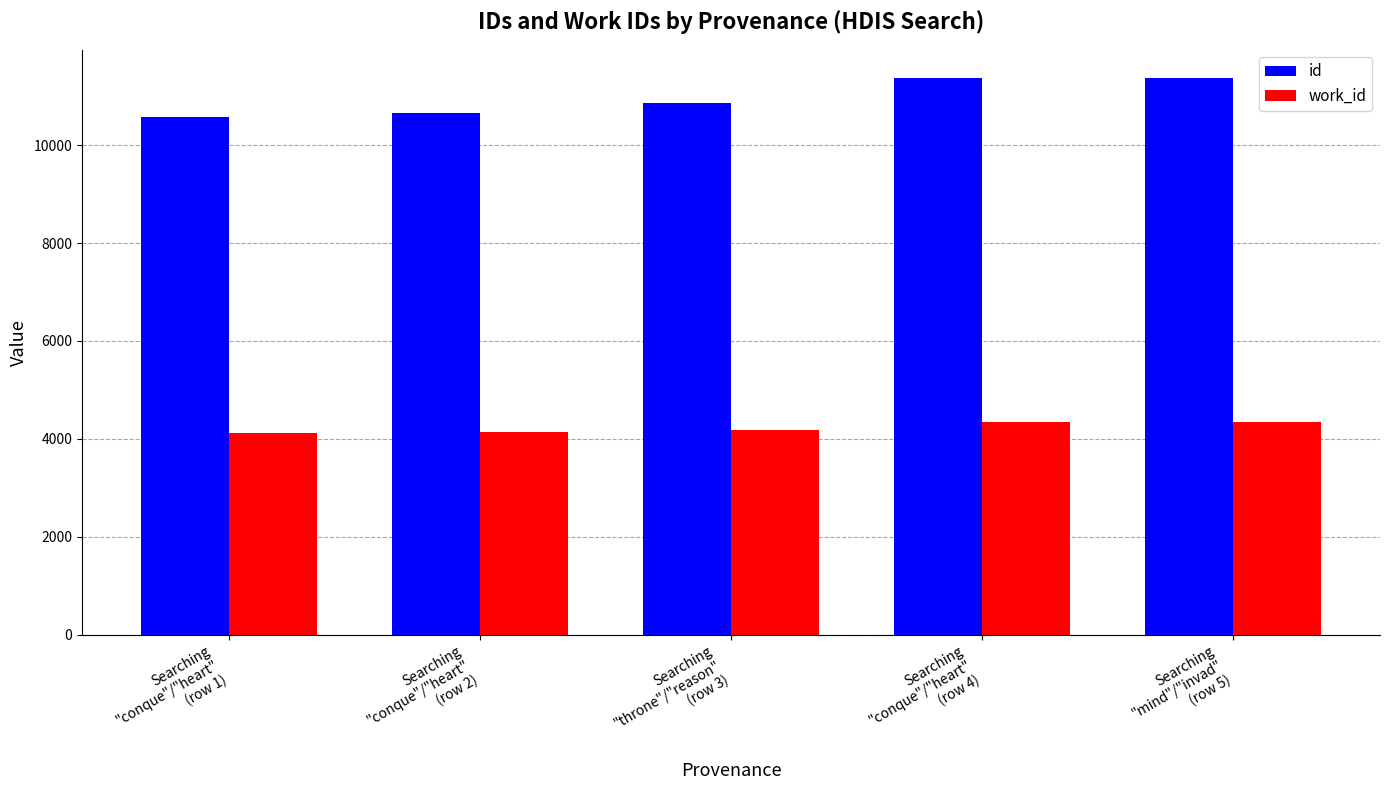

How many data points in id are less than 10854?

2